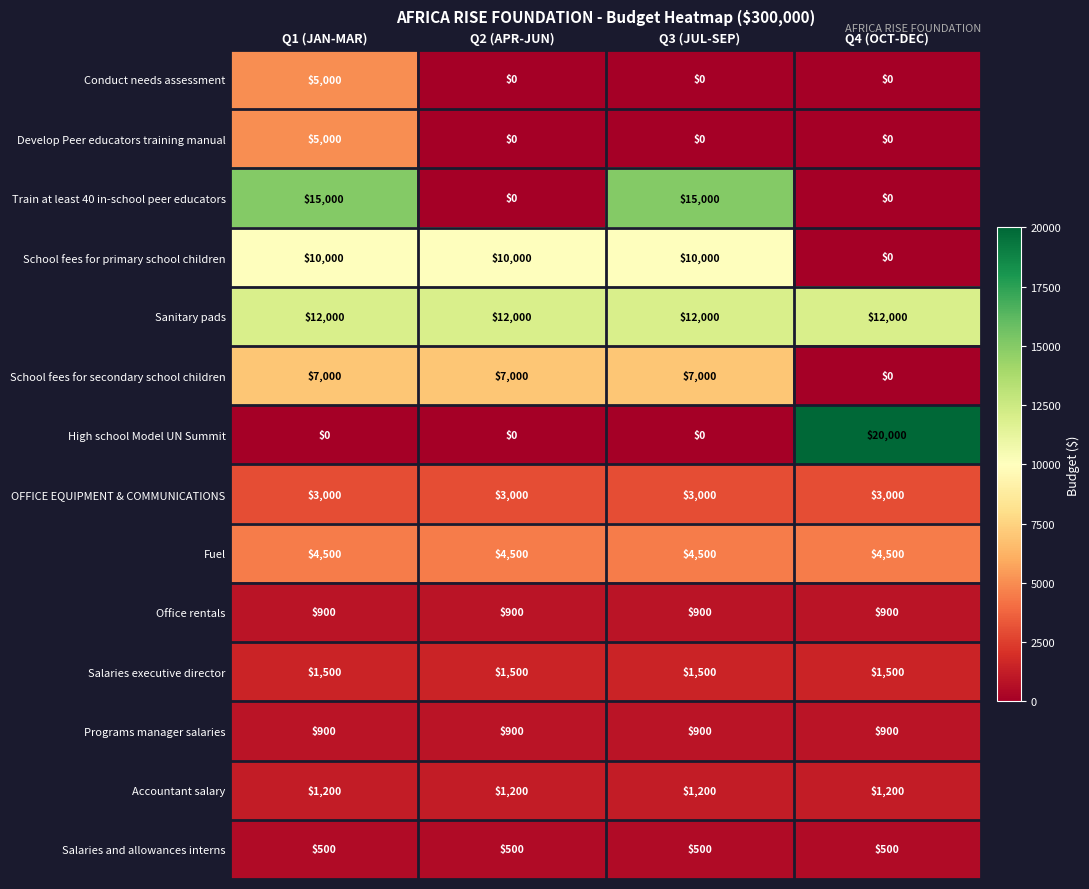

Is it true that Sanitary pads equals 21481 at Q2 (APR-JUN)?

False